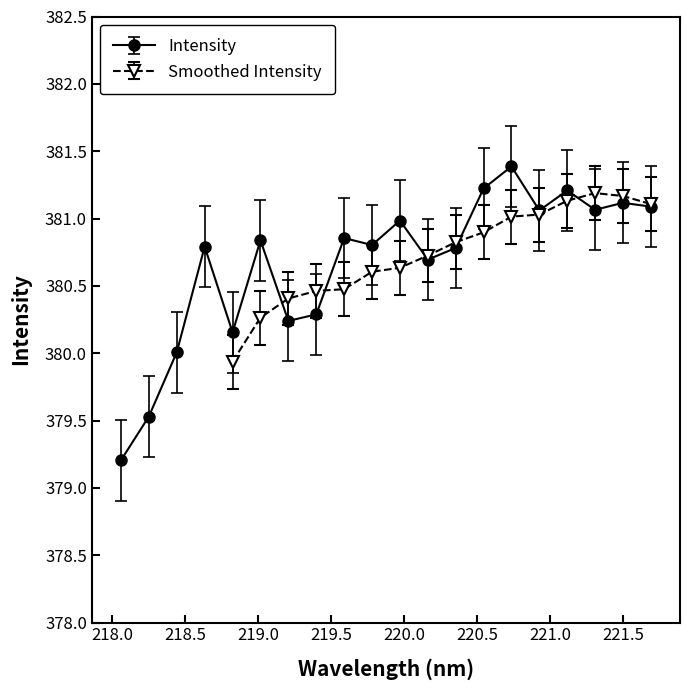

What is the change in value from 218.442 to 218.8244?

+0.1